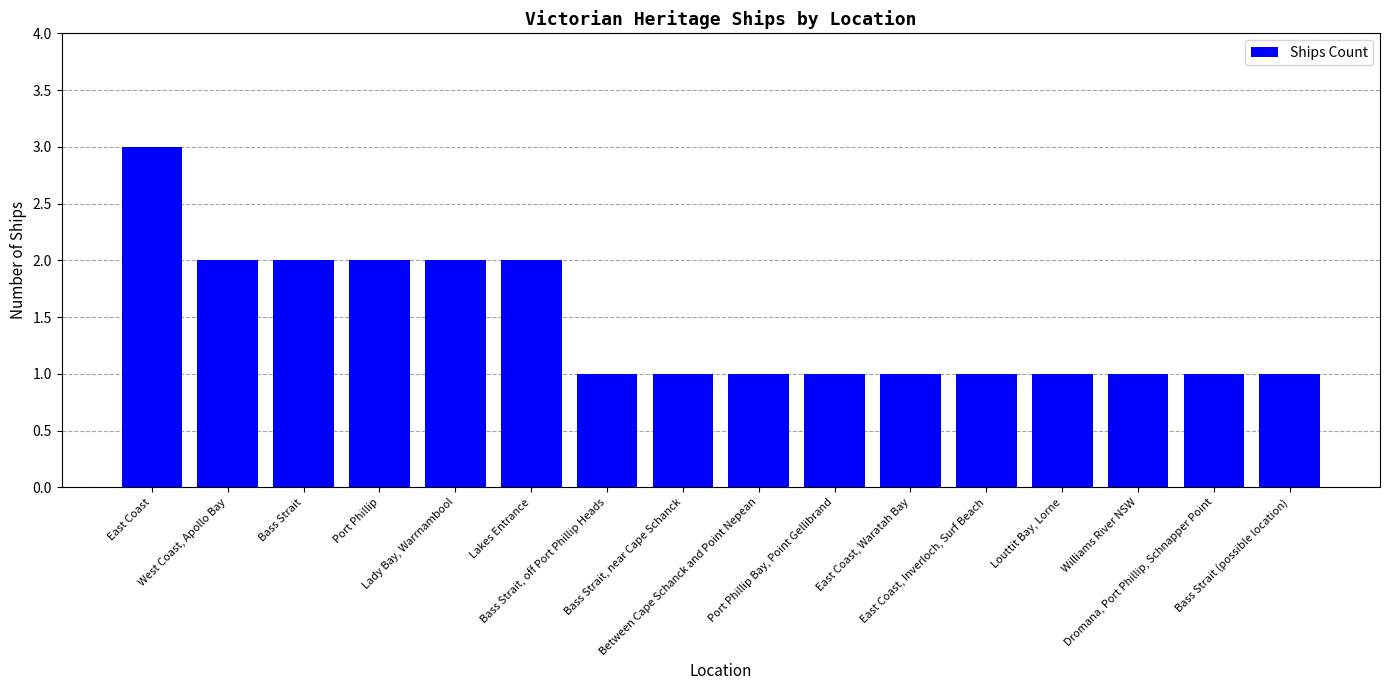

Which has a higher value, Bass Strait, off Port Phillip Heads or Port Phillip?

Port Phillip